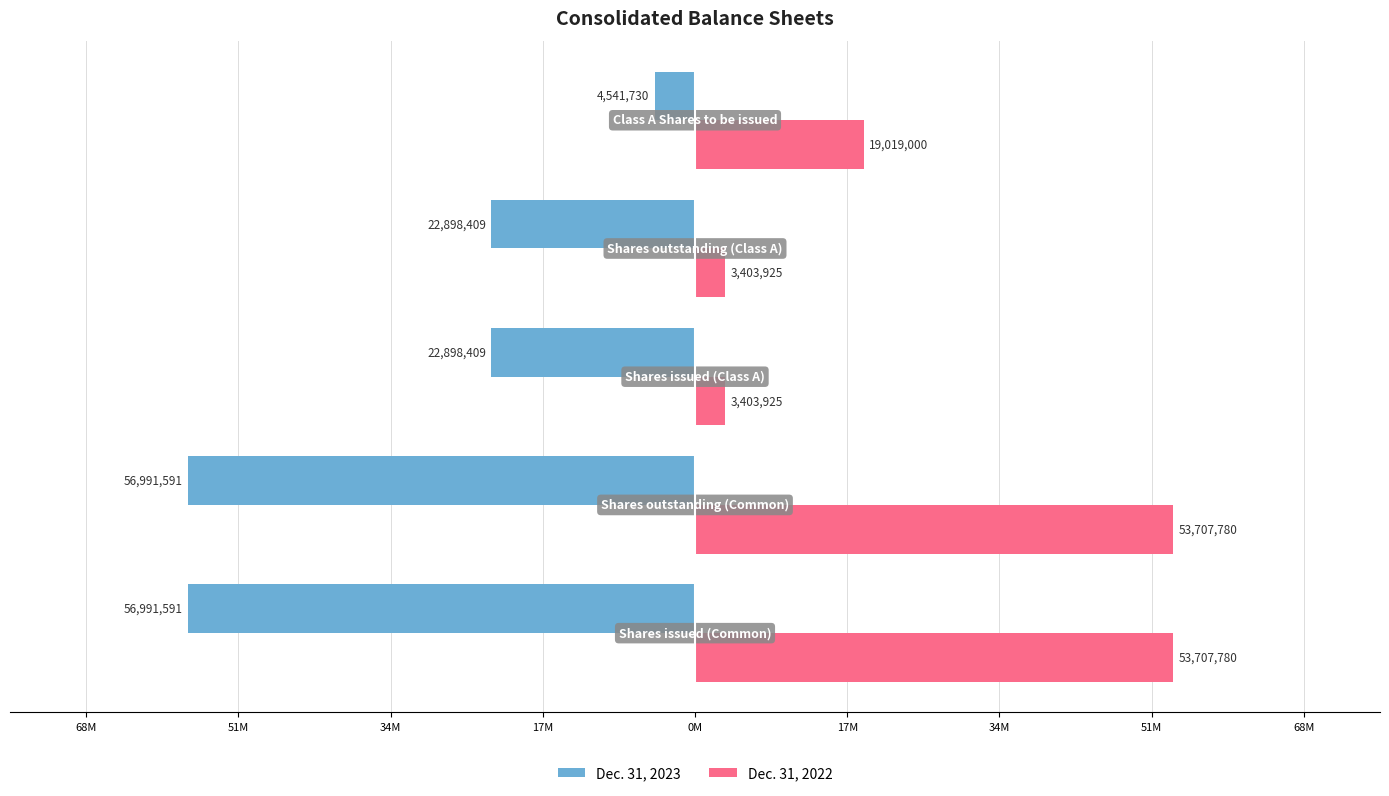

Reading left to right, extract all data points from this chart.

Dec. 31, 2023: 17M=-56991591	34M=-56991591	51M=-22898409	68M=-22898409	0M=-4541730
Dec. 31, 2022: 17M=53707780	34M=53707780	51M=3403925	68M=3403925	0M=19019000